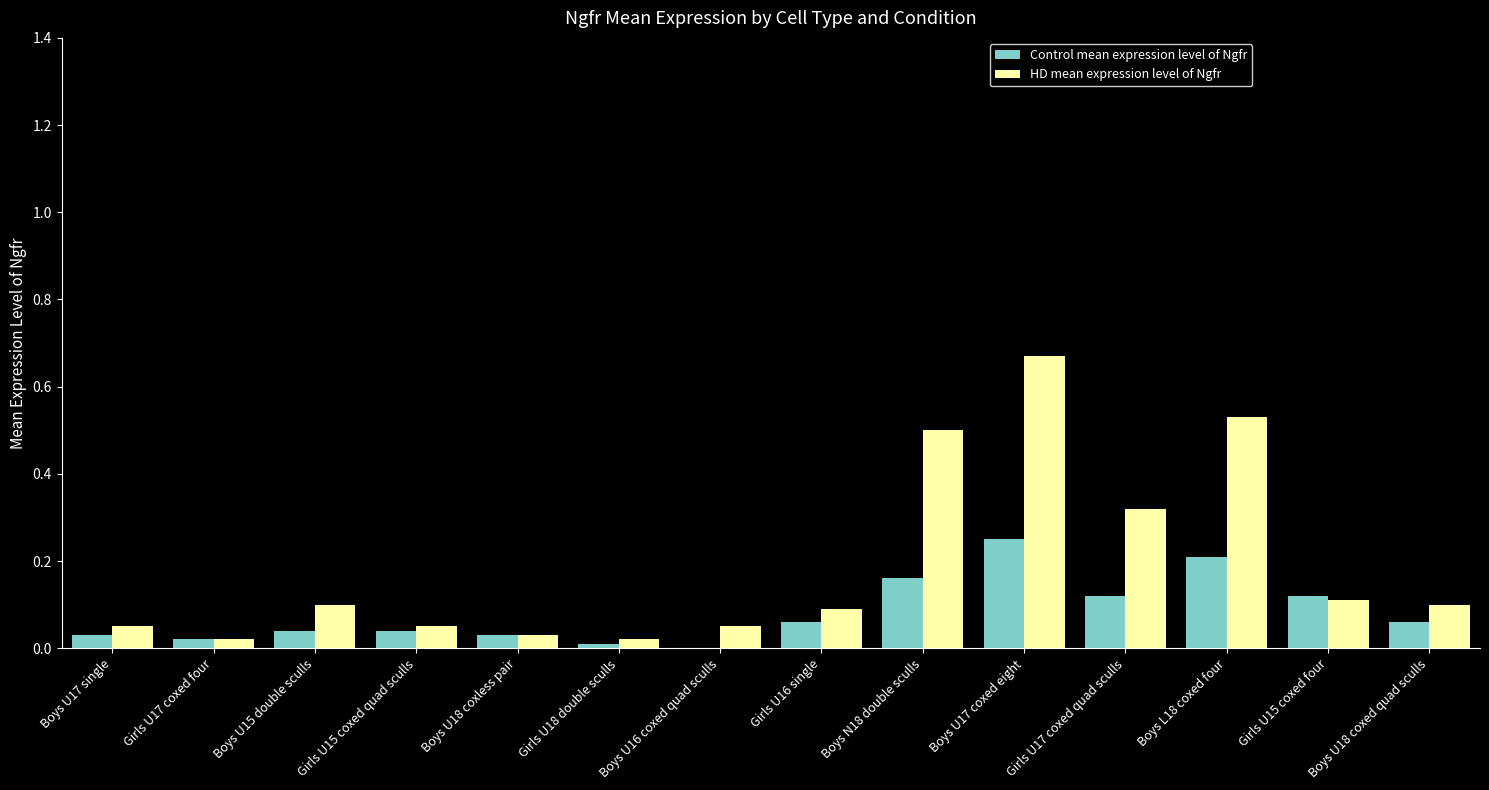

Between Girls U15 coxed quad sculls and Boys L18 coxed four, which series saw the biggest shift?

HD mean expression level of Ngfr